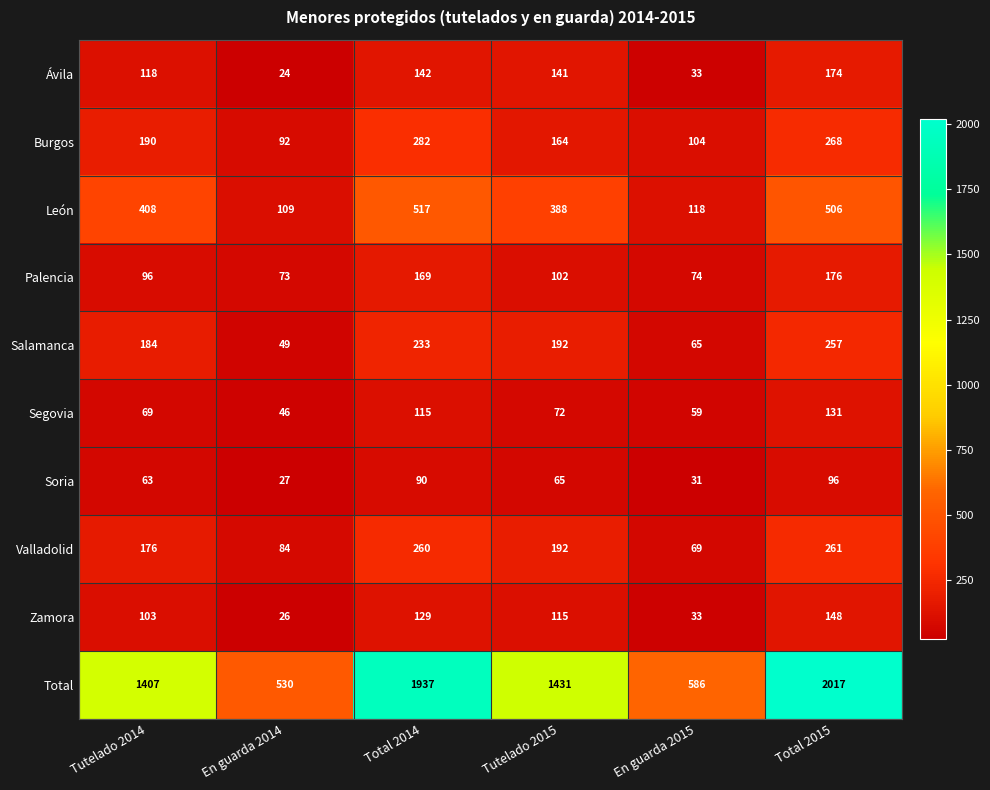

Rank the series by their maximum value, from highest to lowest.

Total, León, Burgos, Valladolid, Salamanca, Palencia, Ávila, Zamora, Segovia, Soria